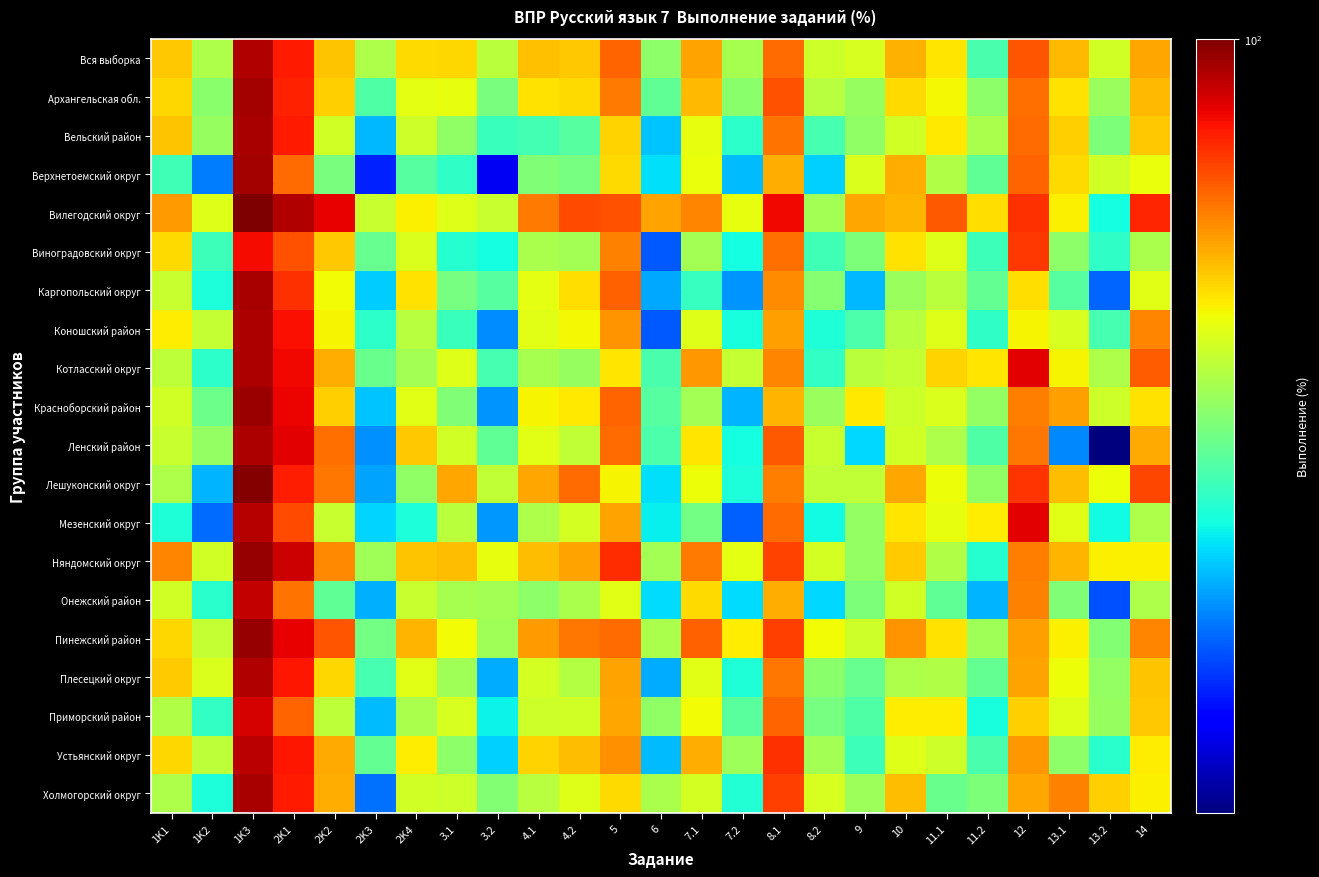

Rank the series at 13.1 from lowest to highest value.

Ленский район, Каргопольский округ, Онежский район, Виноградовский округ, Устьянский округ, Коношский район, Приморский район, Мезенский округ, Плесецкий округ, Котласский округ, Пинежский район, Вилегодский округ, Архангельская обл., Верхнетоемский округ, Вельский район, Лешуконский округ, Вся выборка, Няндомский округ, Красноборский район, Холмогорский округ